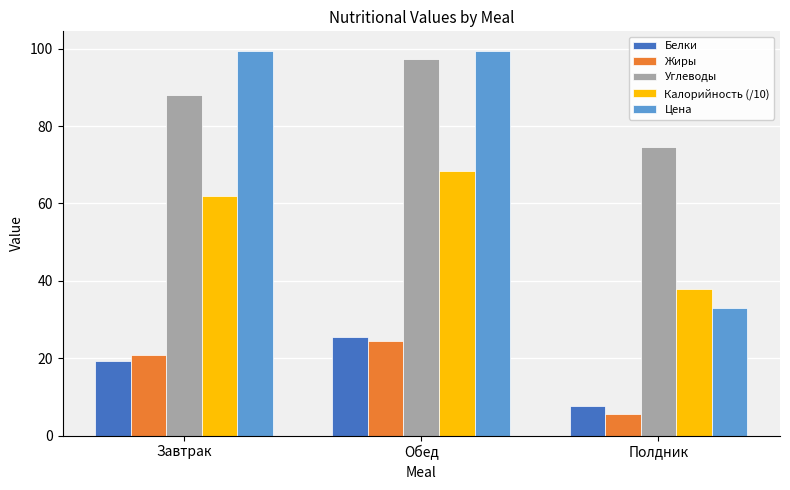

Which series has the largest range (max minus min)?

Цена